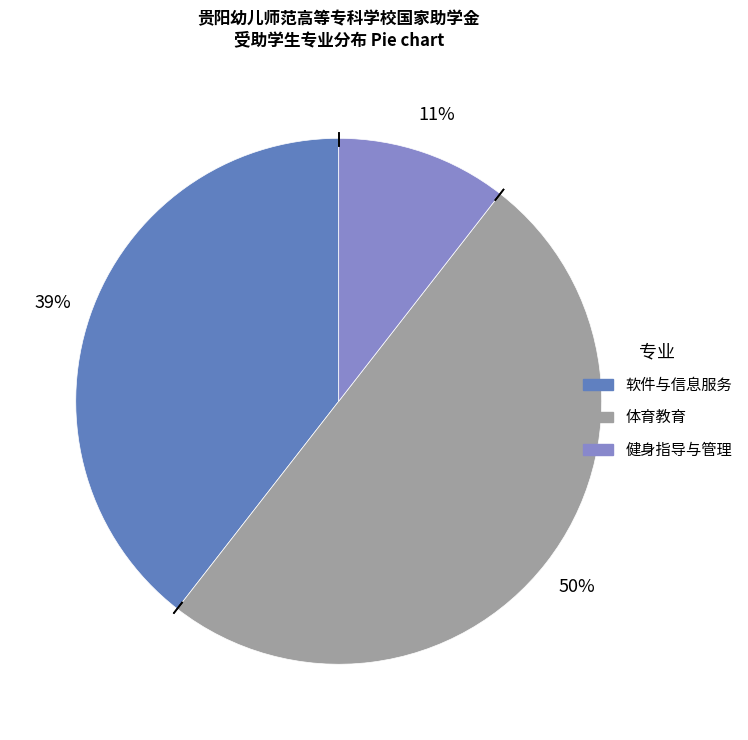

Count the number of slices in the pie.

3